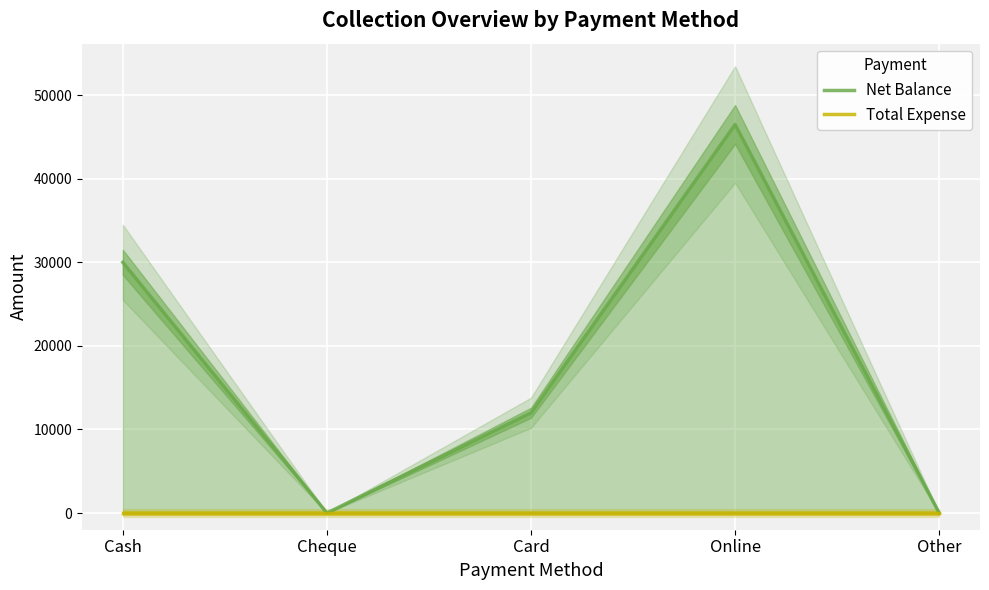

Reading left to right, extract all data points from this chart.

Net Balance: 30000	0	12000	46500	0
Total Expense: 0	0	0	0	0